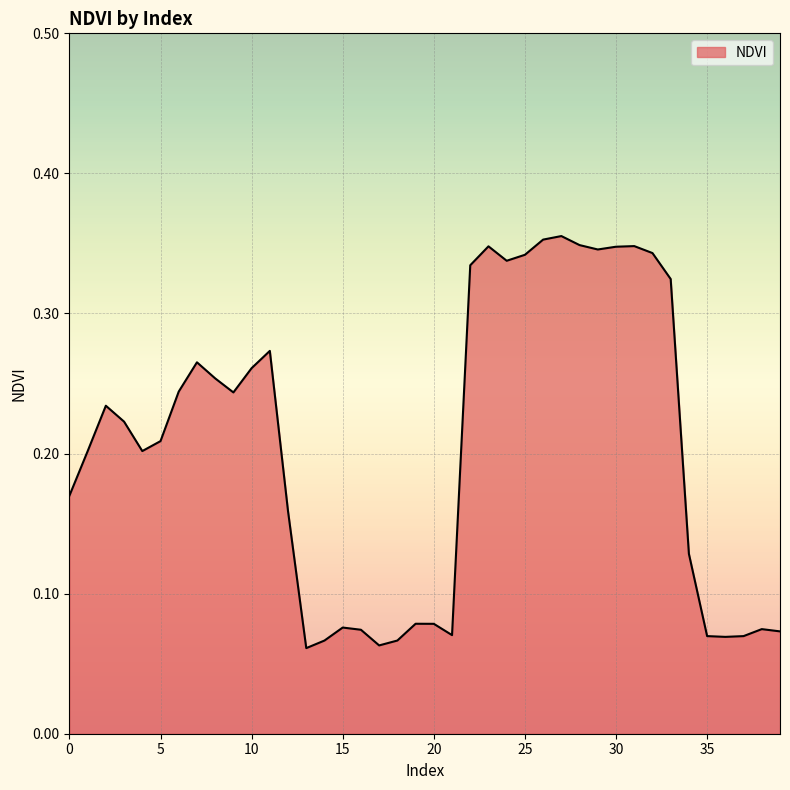

What is the smallest value displayed?

0.1